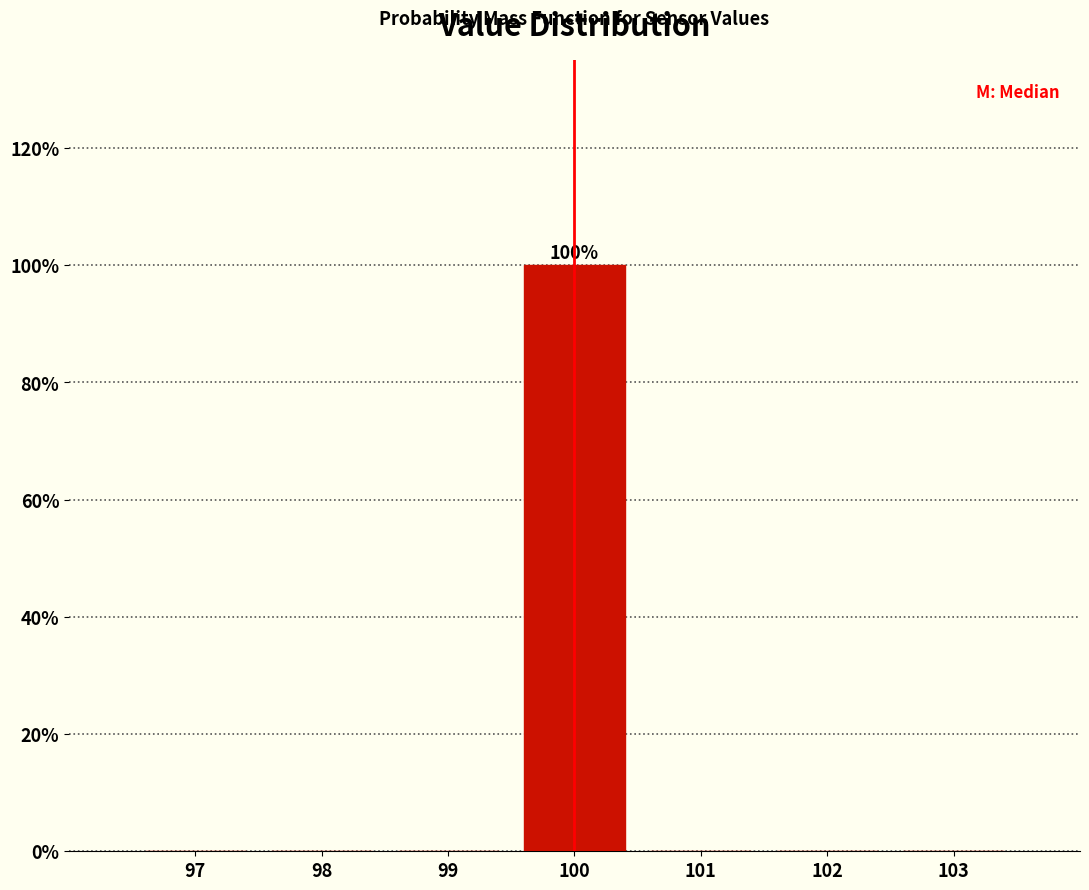

Over which range of the x-axis is the bar tallest?

99.5 to 100.5